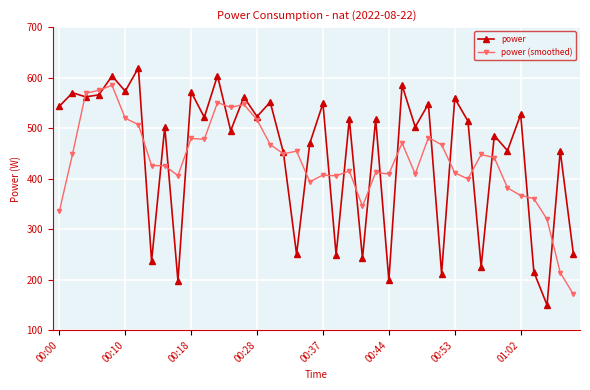

Rank the series by their maximum value, from highest to lowest.

power, power (smoothed)